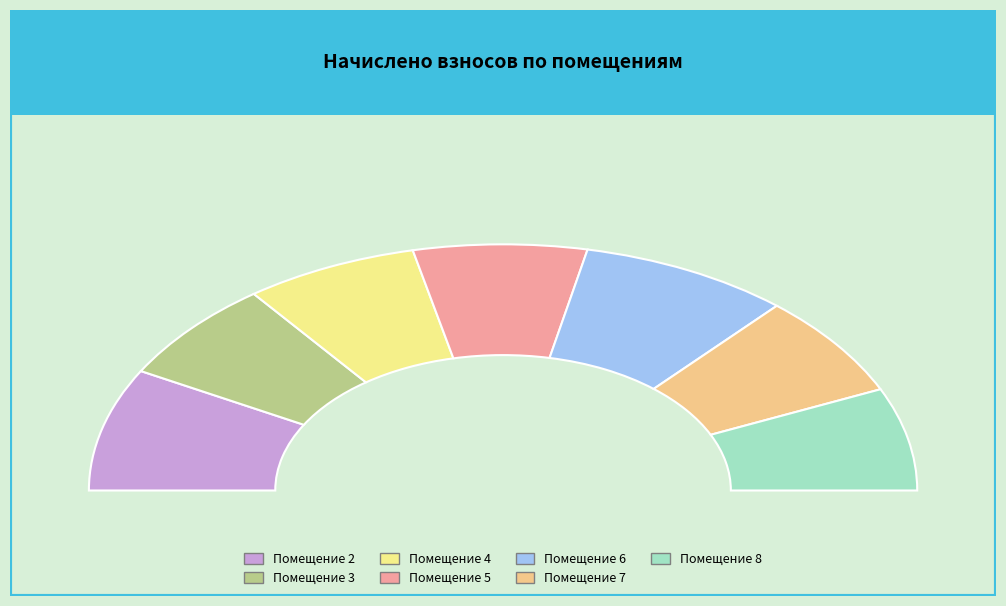

Between 3 and 2, which is larger?

2